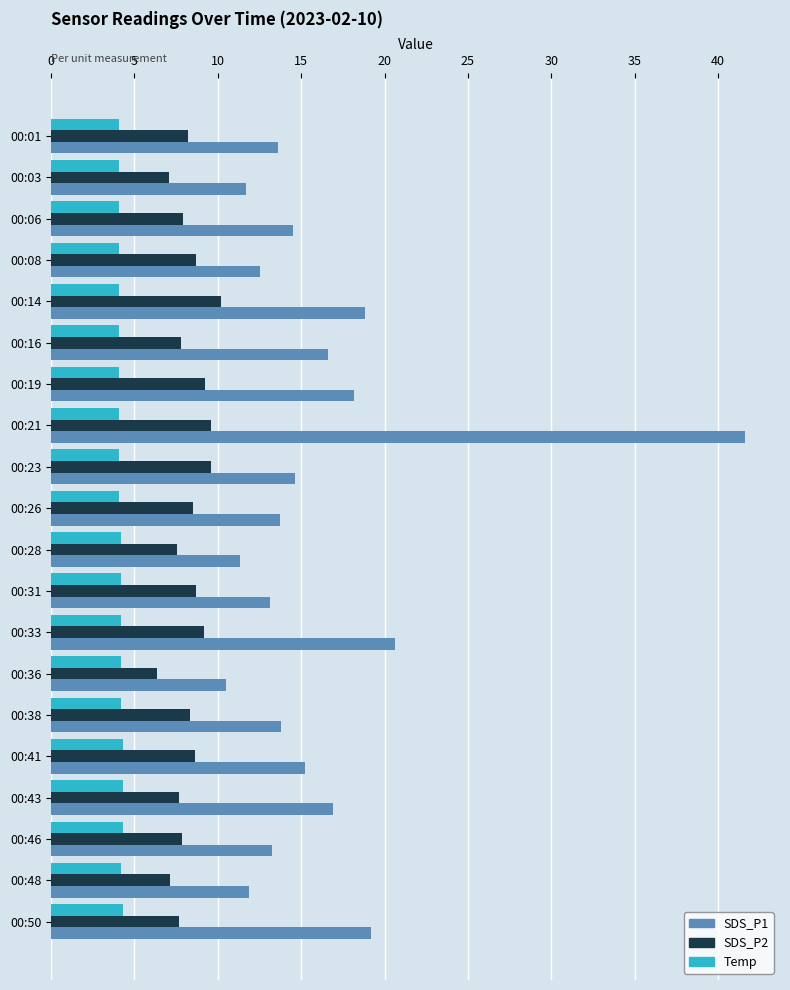

Which series has the widest spread of values?

SDS_P1